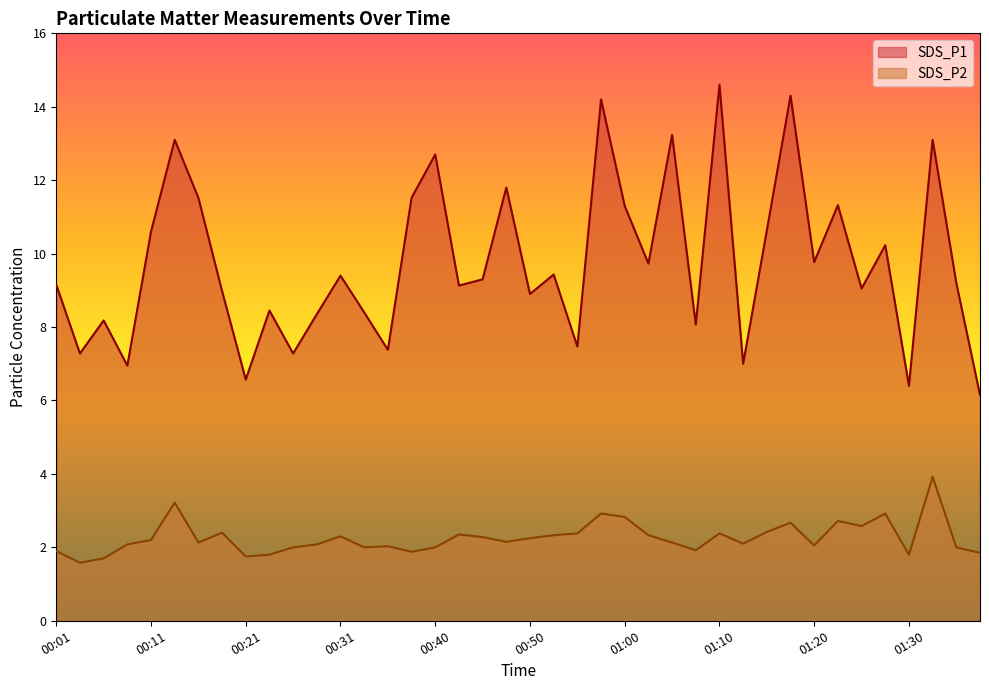

Where is SDS_P2 nearest to the value 2?

00:26